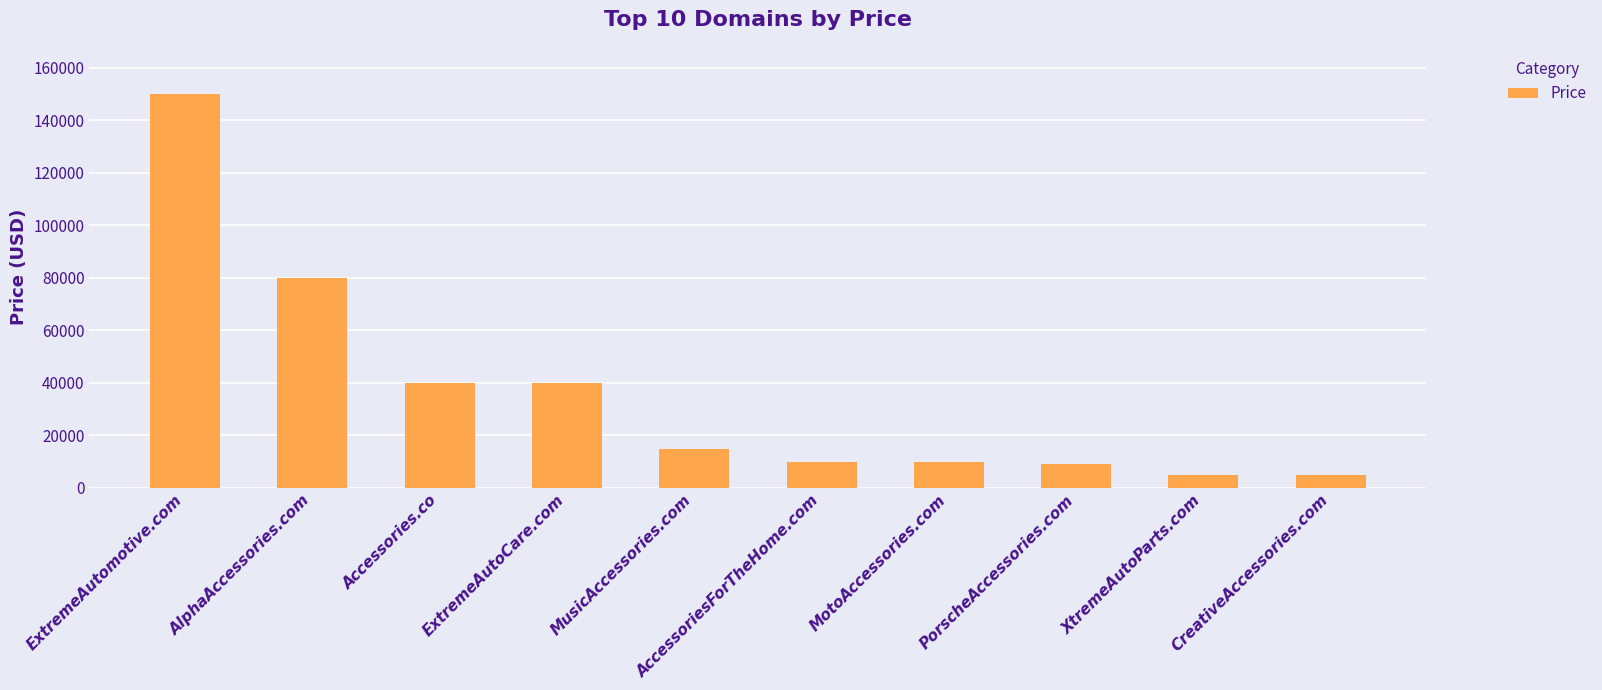

The value at PorscheAccessories.com is 8888. True or false?

True